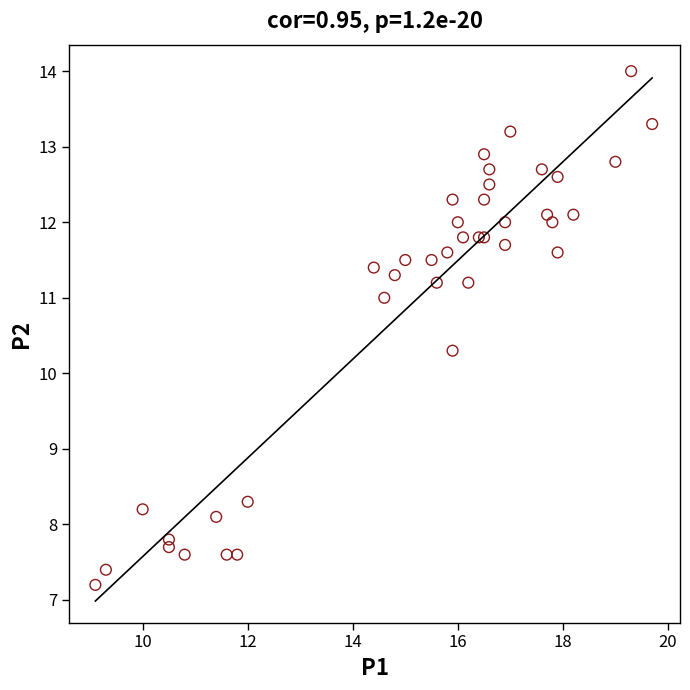

What Y value in the scatter plot is closest to 10?

10.3